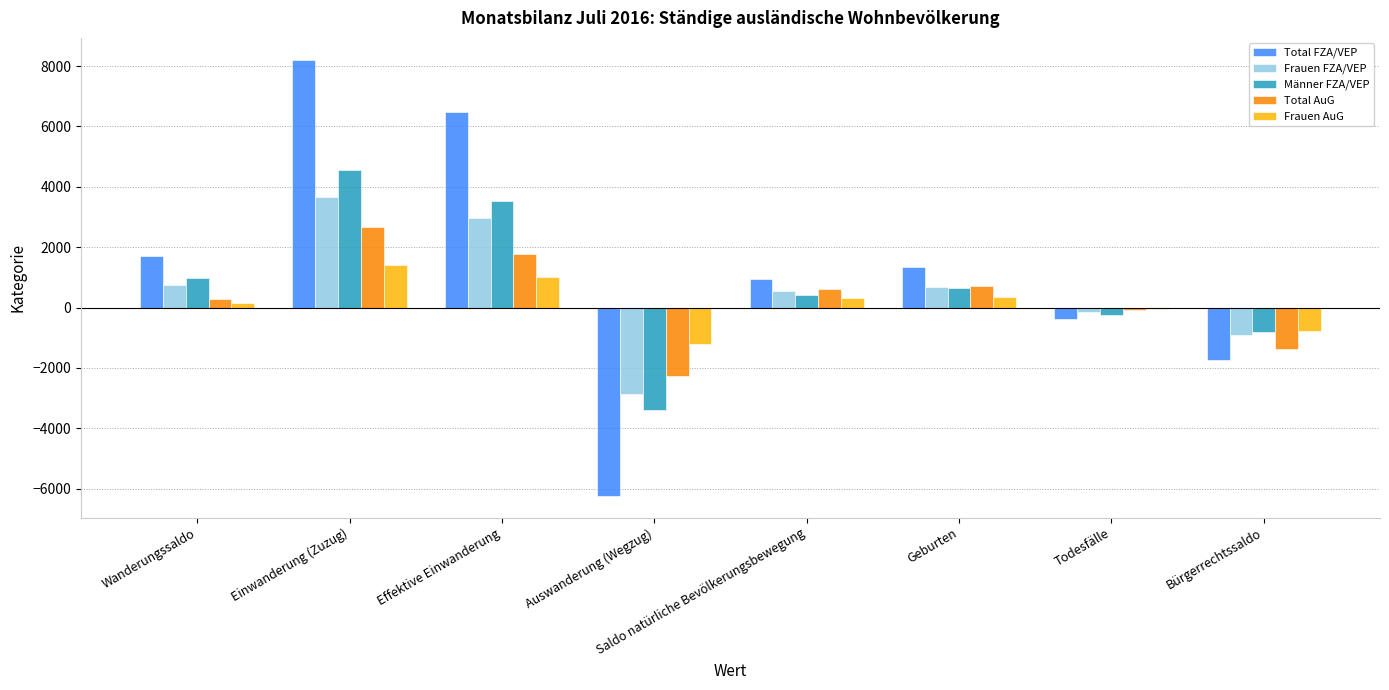

Which series has the largest total across all categories?

Total FZA/VEP